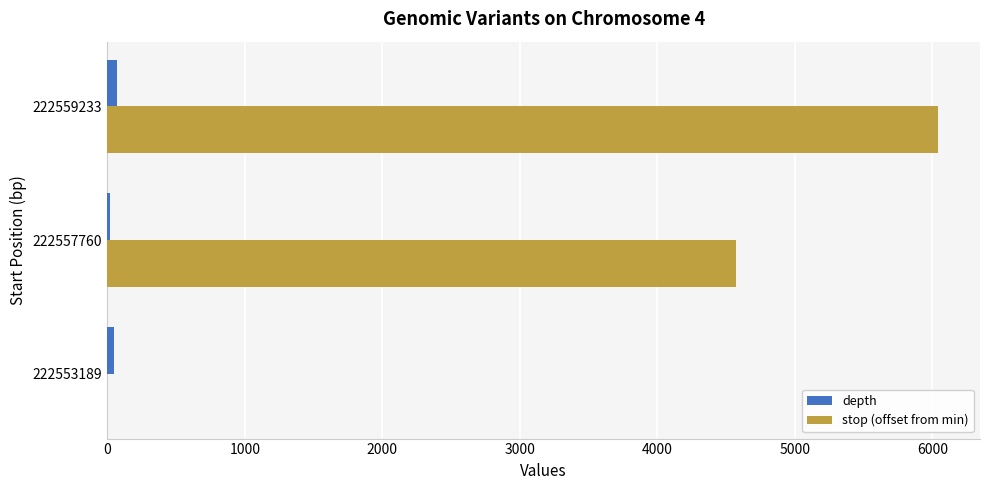

The stop (offset from min) series shows 6044 at 222559233. True or false?

True